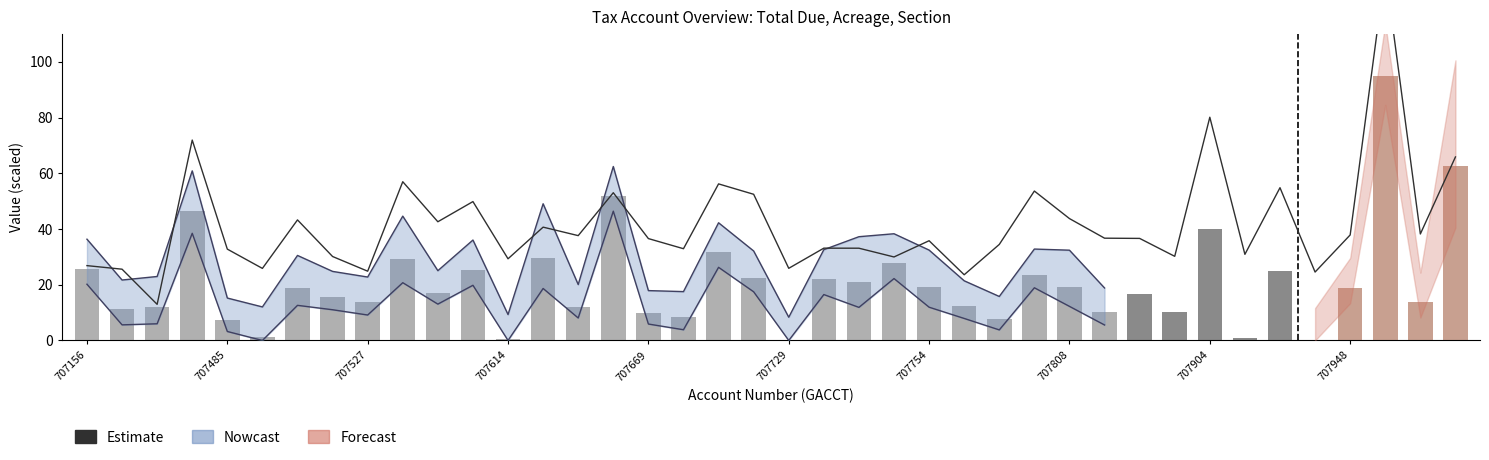

The GTOTDUE (bars) series shows 0.9 at 33. True or false?

True